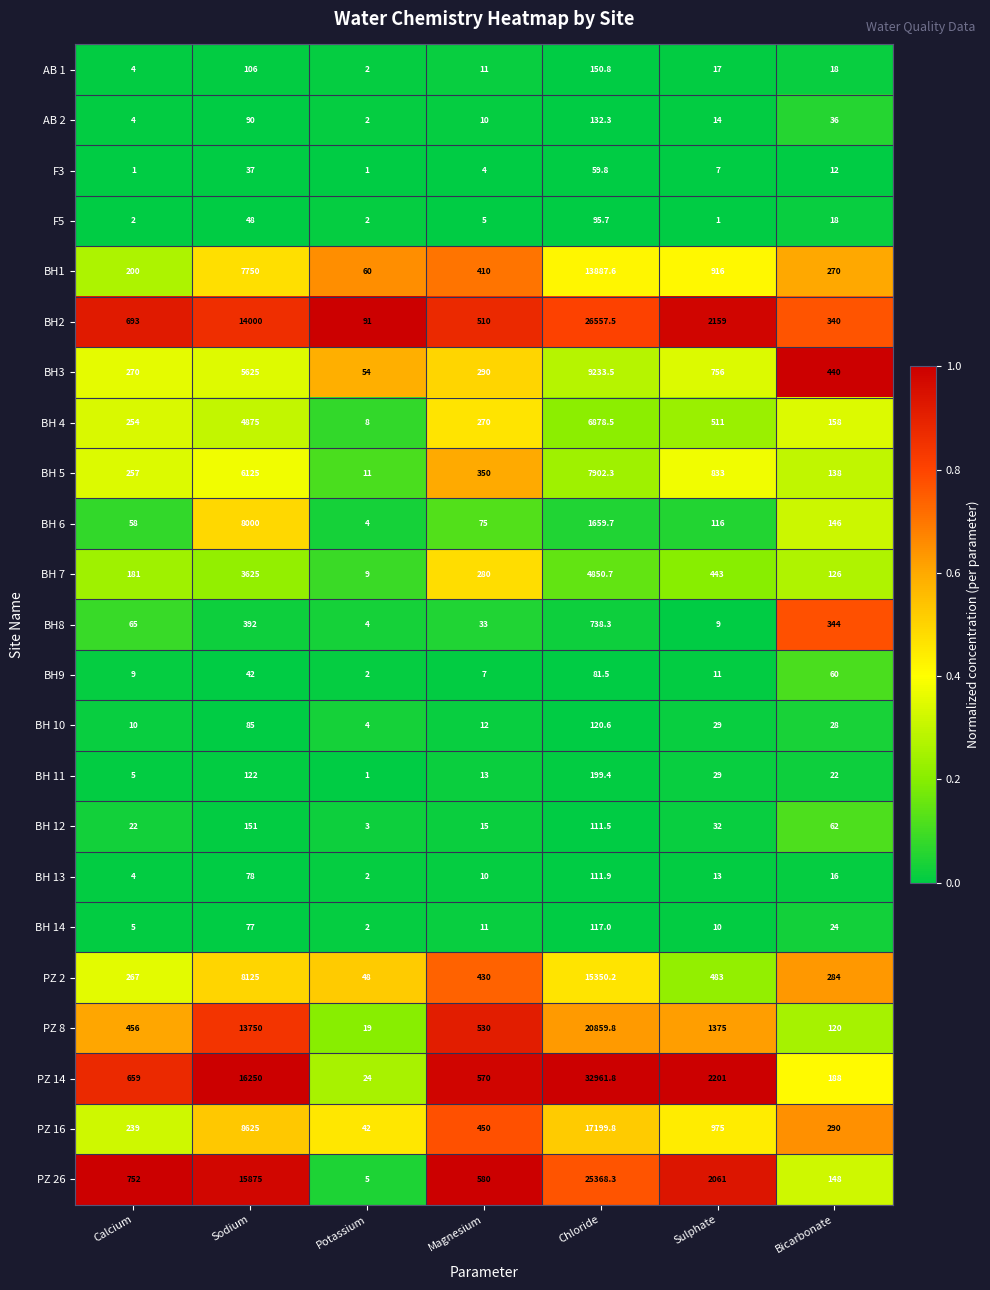

What value does the BH2 series have at Sodium?

14000.0